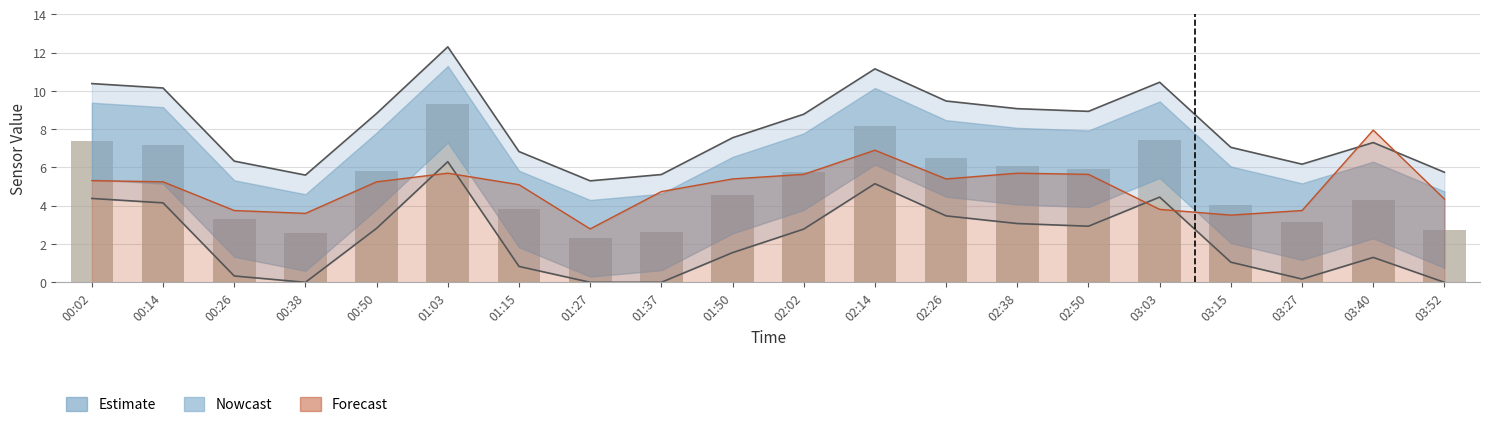

What is the average value?

5.2